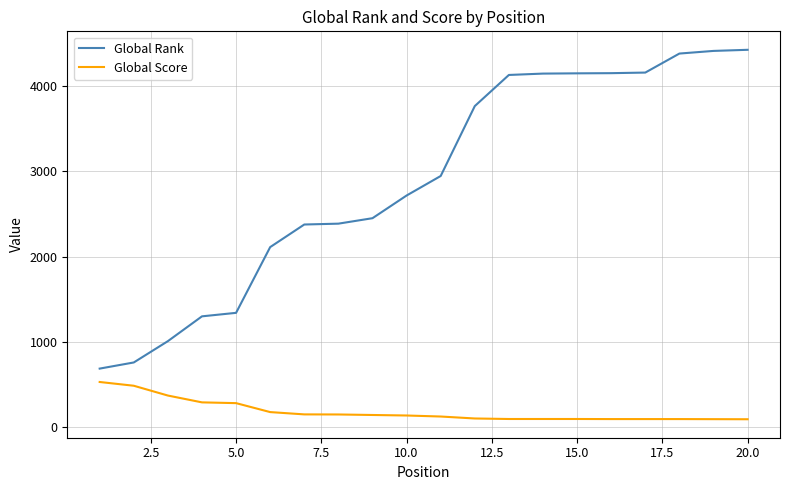

Rank the series by their maximum value, from lowest to highest.

Global Score, Global Rank